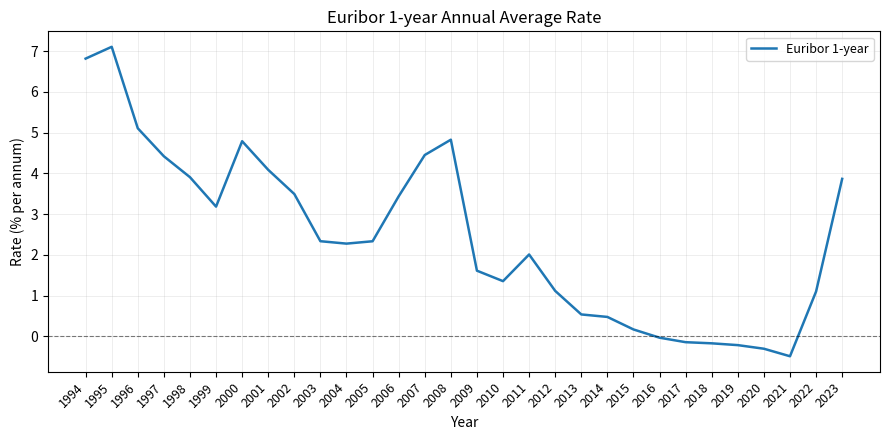

Which label corresponds to the smallest value in the chart?

2021